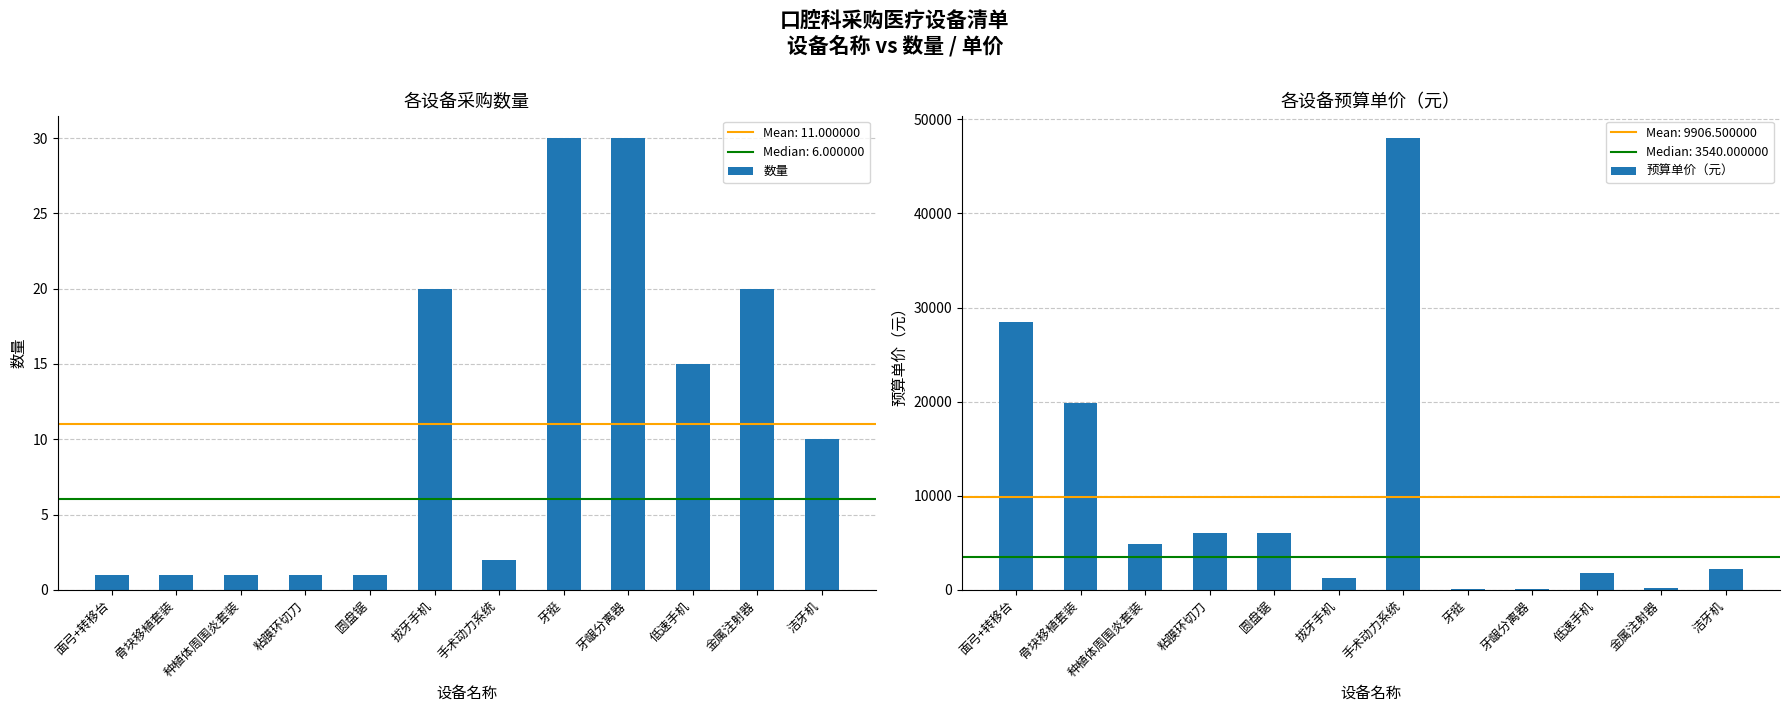

Reading right to left, extract all data points from this chart.

数量: 10	20	15	30	30	2	20	1	1	1	1	1
预算单价（元）: 2180	198	1780	90	130	48000	1300	6000	6000	4900	19800	28500